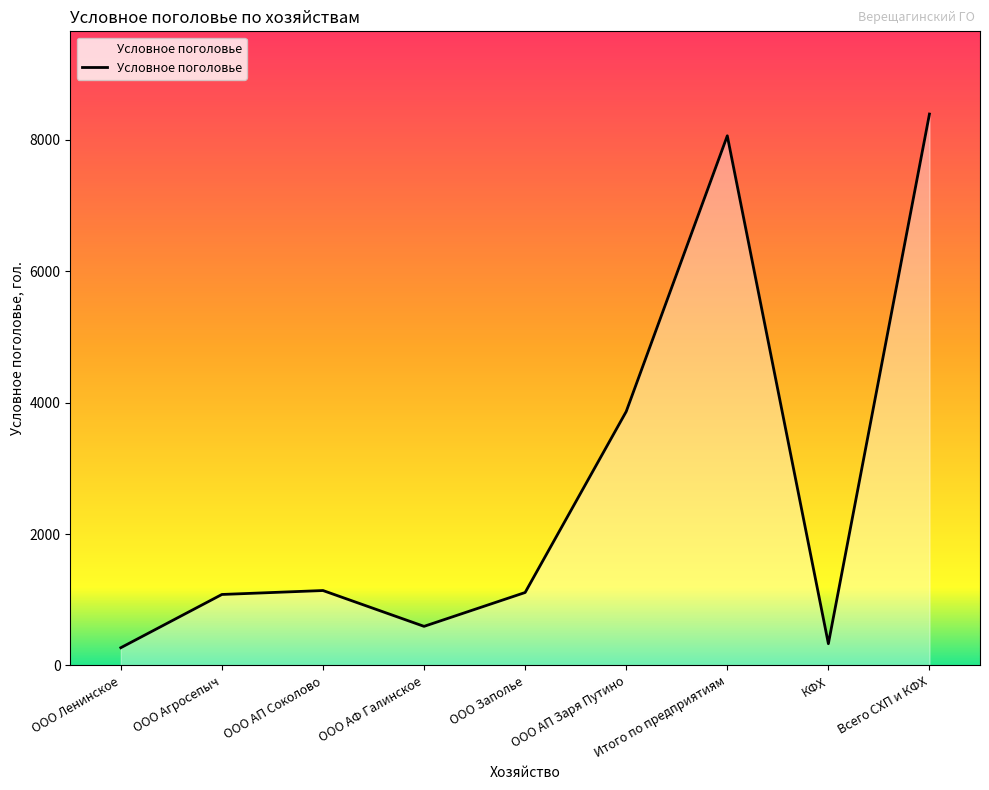

What is the difference between the values at ООО АФ Галинское and ООО Агросепыч?

485